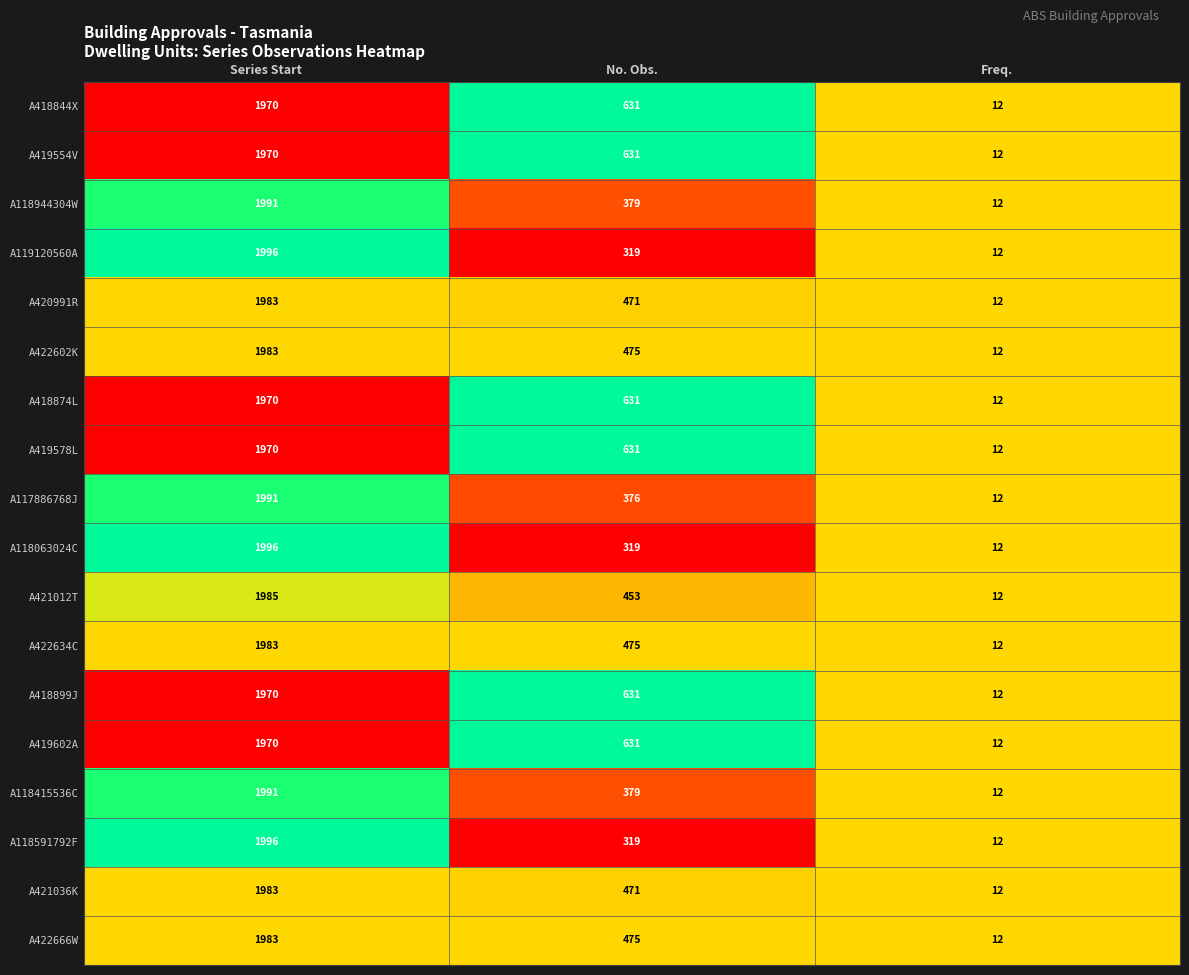

What is the spread (max minus min) of values at No. Obs.?

312